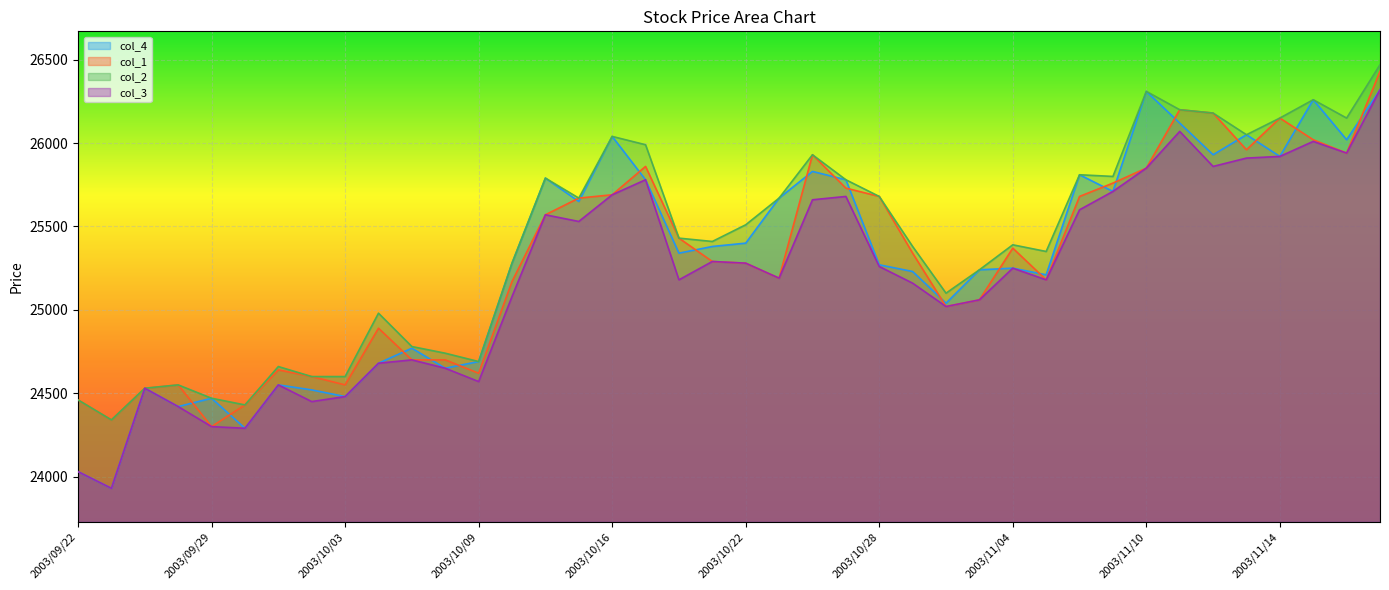

In col_4, how many points are higher than both neighbors (excluding endpoints)?

12